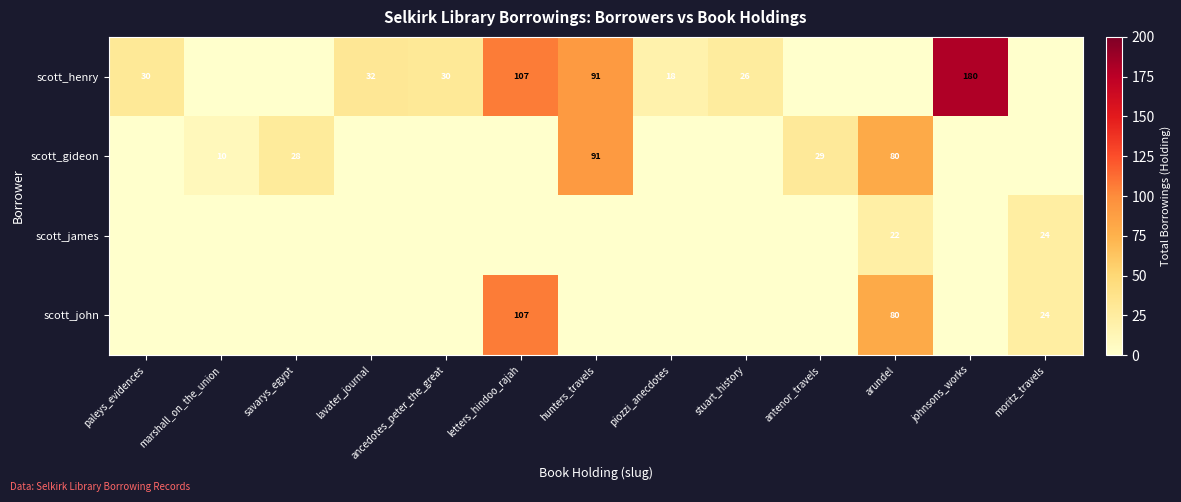

The scott_john series shows 80 at arundel. True or false?

True